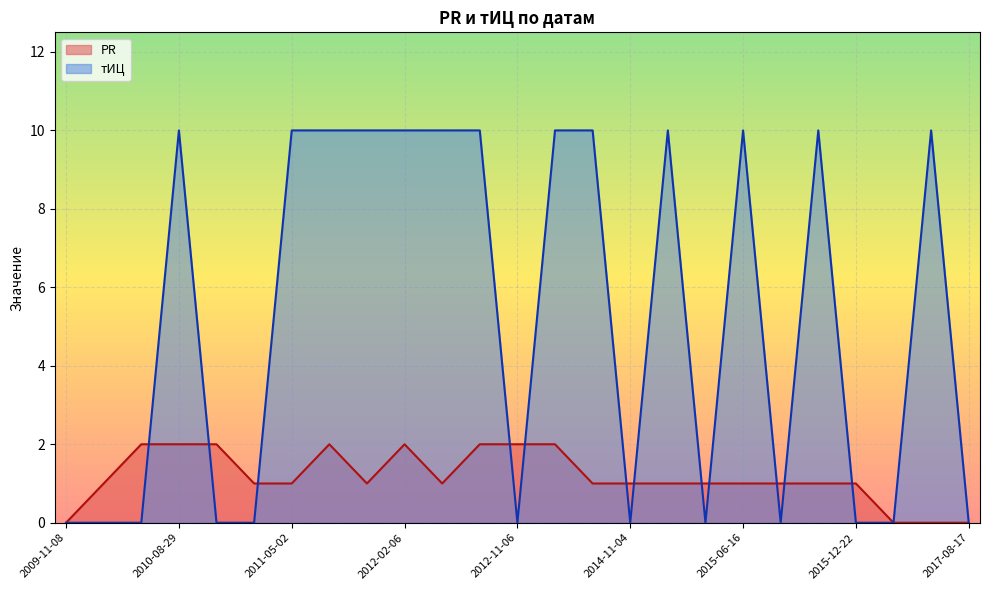

How many series are shown in this chart?

2